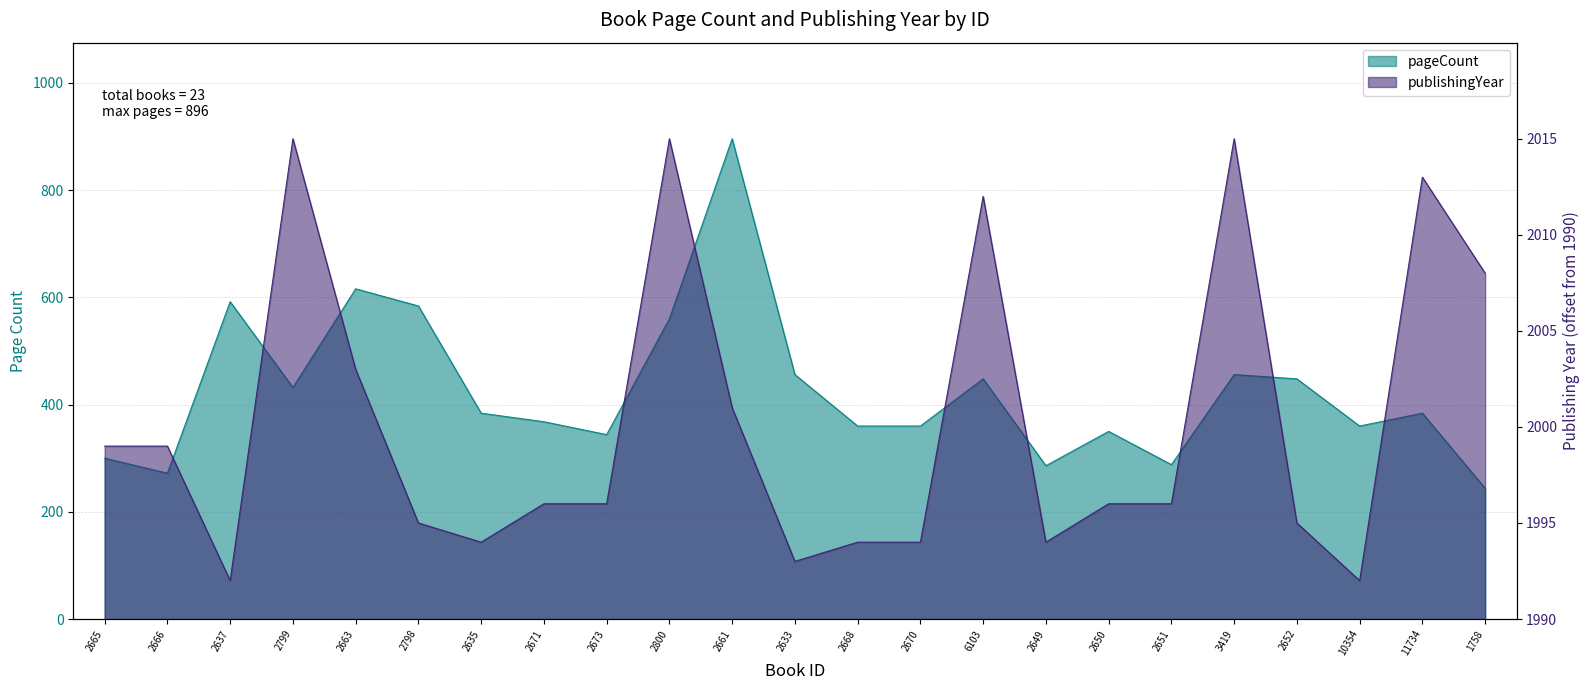

What are all the series names shown in the legend?

pageCount, publishingYear